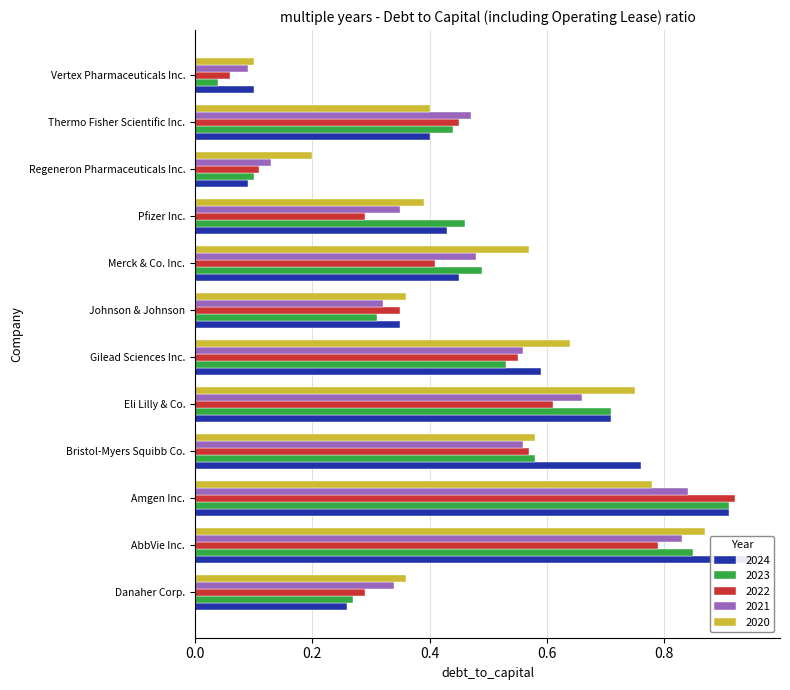

How many bars are there in total?

60